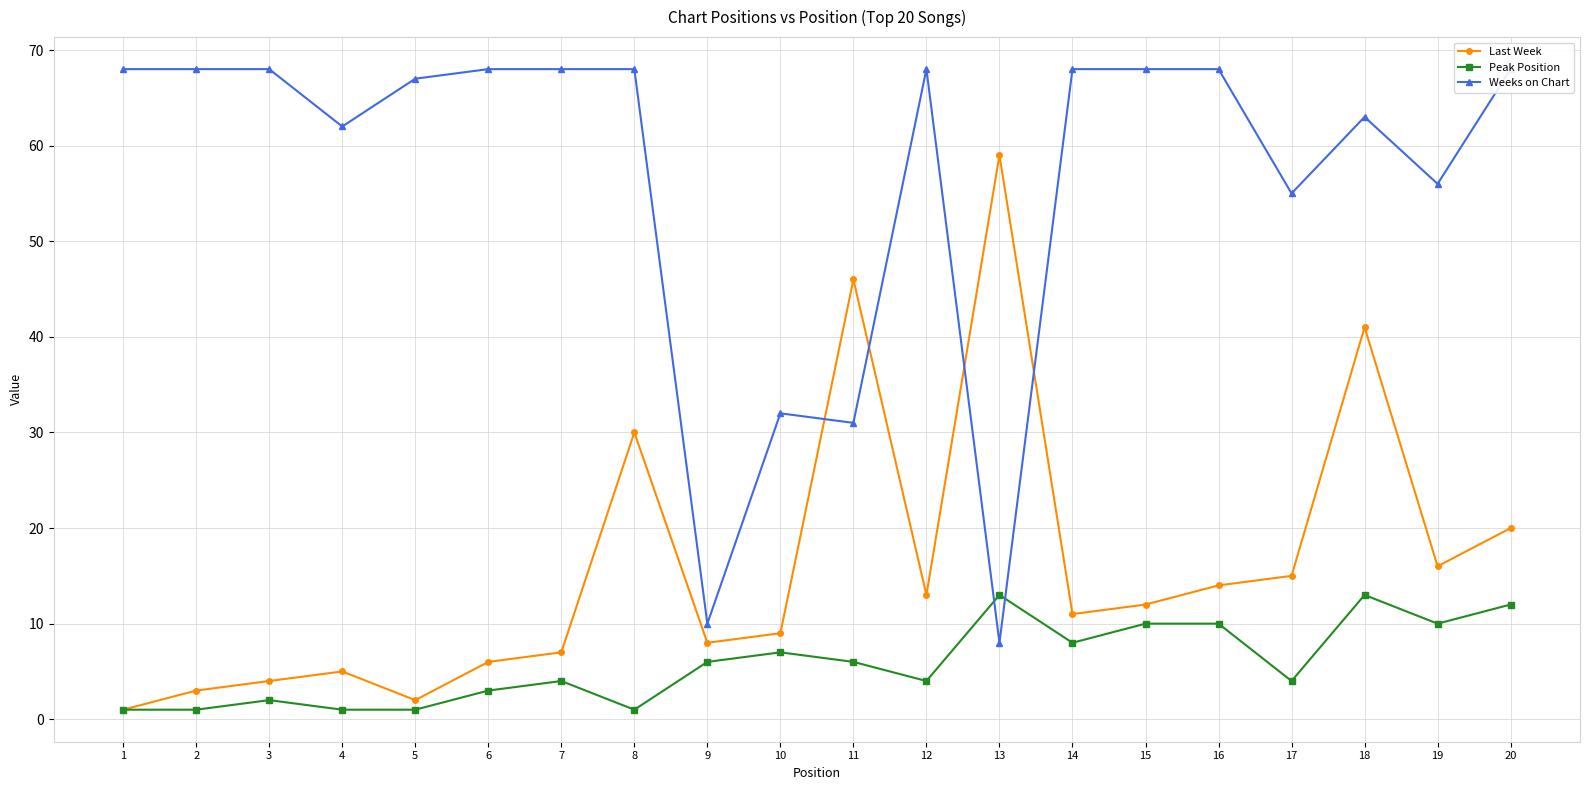

Count the number of categories in the chart.

20